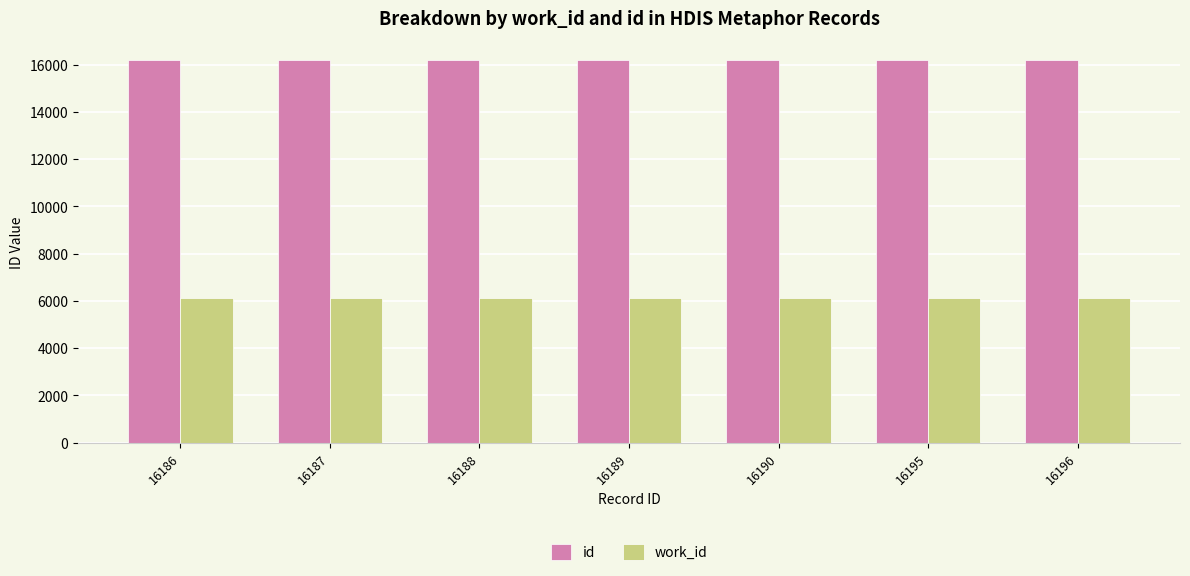

At 16187, list the series in order from largest to smallest.

id, work_id